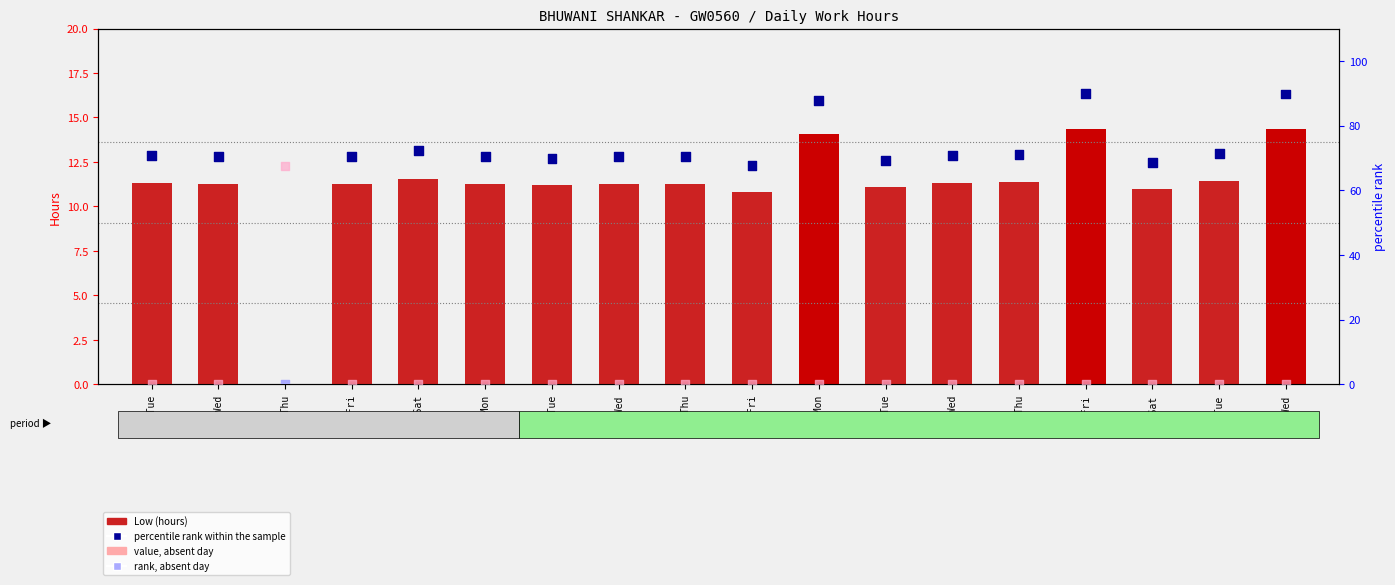

At which category is the sum across all series the highest?

10-Fri